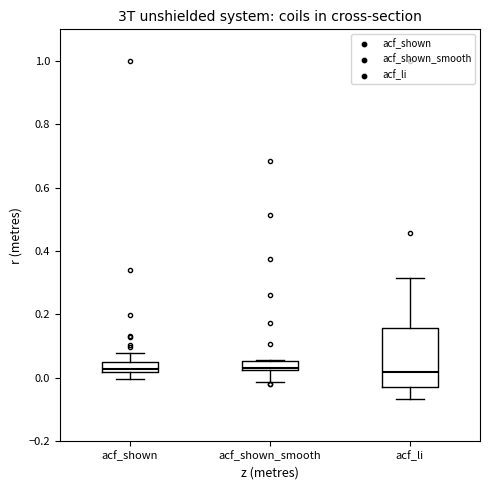

Which box is the tallest, from its lower edge to its upper edge?

acf_li